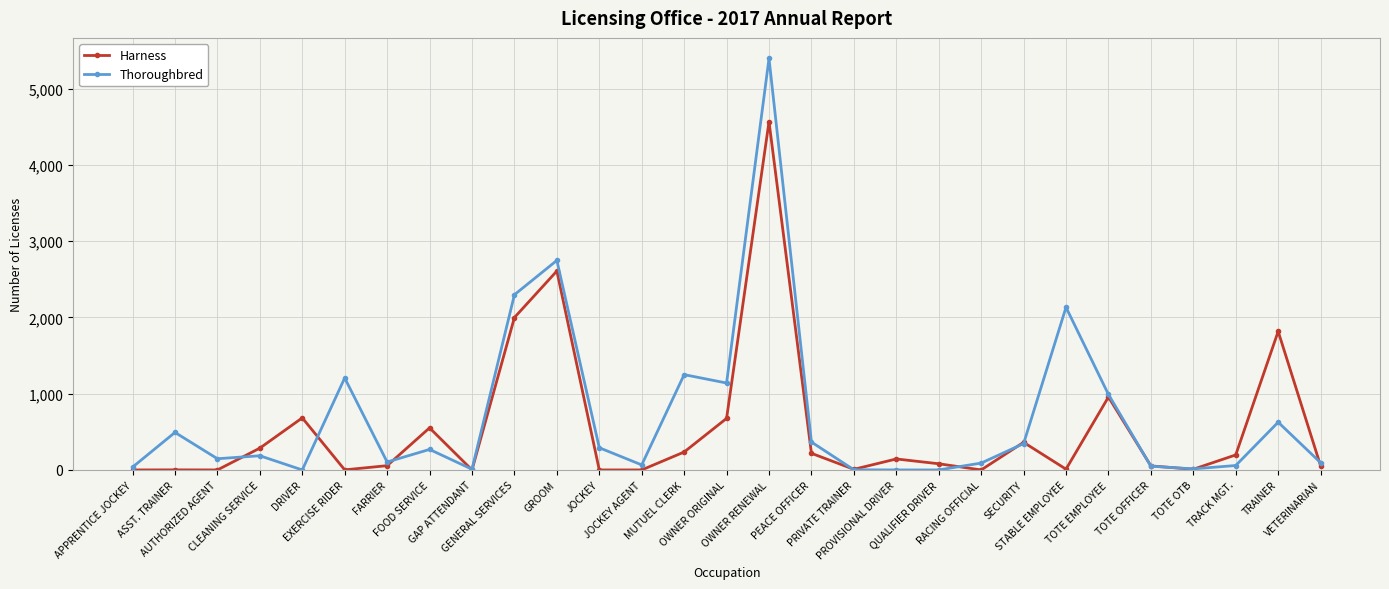

What is the total value across all series at QUALIFIER DRIVER?

81